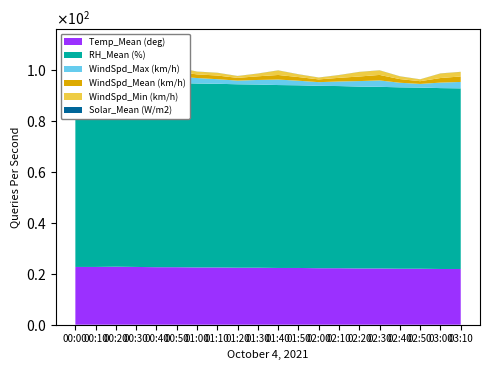

Reading left to right, what are all the values shown in this chart?

Temp_Mean (deg): 00:00=22.7	00:10=22.7	00:20=22.8	00:30=22.7	00:40=22.6	00:50=22.6	01:00=22.5	01:10=22.5	01:20=22.4	01:30=22.4	01:40=22.3	01:50=22.3	02:00=22.2	02:10=22.2	02:20=22.1	02:30=22.1	02:40=22.0	02:50=22.0	03:00=21.9	03:10=21.9
RH_Mean (%): 00:00=73.9	00:10=73.4	00:20=72.5	00:30=72.9	00:40=72.5	00:50=72.4	01:00=72.3	01:10=72.2	01:20=72.1	01:30=72.0	01:40=71.9	01:50=71.8	02:00=71.7	02:10=71.6	02:20=71.5	02:30=71.4	02:40=71.3	02:50=71.2	03:00=71.1	03:10=71.0
WindSpd_Max (km/h): 00:00=5.0	00:10=3.2	00:20=4.0	00:30=2.5	00:40=2.2	00:50=2.5	01:00=2.2	01:10=1.8	01:20=1.4	01:30=1.8	01:40=2.2	01:50=1.8	02:00=1.4	02:10=1.8	02:20=2.2	02:30=2.5	02:40=1.8	02:50=1.4	03:00=2.2	03:10=2.5
WindSpd_Mean (km/h): 00:00=4.7	00:10=2.9	00:20=2.9	00:30=1.4	00:40=1.8	00:50=1.8	01:00=1.4	01:10=1.4	01:20=1.1	01:30=1.4	01:40=1.8	01:50=1.4	02:00=1.1	02:10=1.4	02:20=1.8	02:30=2.2	02:40=1.4	02:50=1.1	03:00=1.8	03:10=2.2
WindSpd_Min (km/h): 00:00=4.3	00:10=2.5	00:20=2.5	00:30=1.1	00:40=1.8	00:50=1.8	01:00=1.1	01:10=1.1	01:20=0.7	01:30=1.1	01:40=1.8	01:50=1.1	02:00=0.7	02:10=1.1	02:20=1.8	02:30=1.8	02:40=1.1	02:50=0.7	03:00=1.8	03:10=1.8
Solar_Mean (W/m2): 00:00=0.0	00:10=0.0	00:20=0.0	00:30=0.0	00:40=0.0	00:50=0.0	01:00=0.0	01:10=0.0	01:20=0.0	01:30=0.0	01:40=0.0	01:50=0.0	02:00=0.0	02:10=0.0	02:20=0.0	02:30=0.0	02:40=0.0	02:50=0.0	03:00=0.0	03:10=0.0